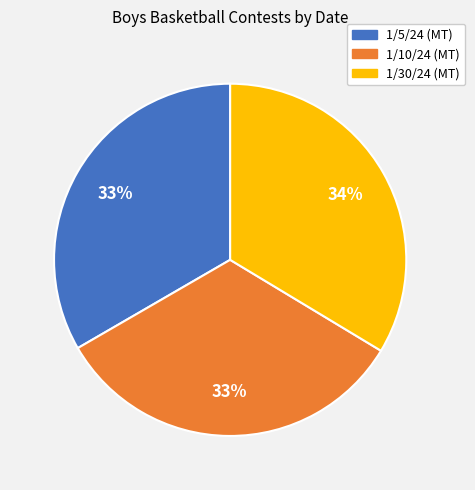

To the nearest percent, what portion does 1/5/24 (MT) represent?

33%